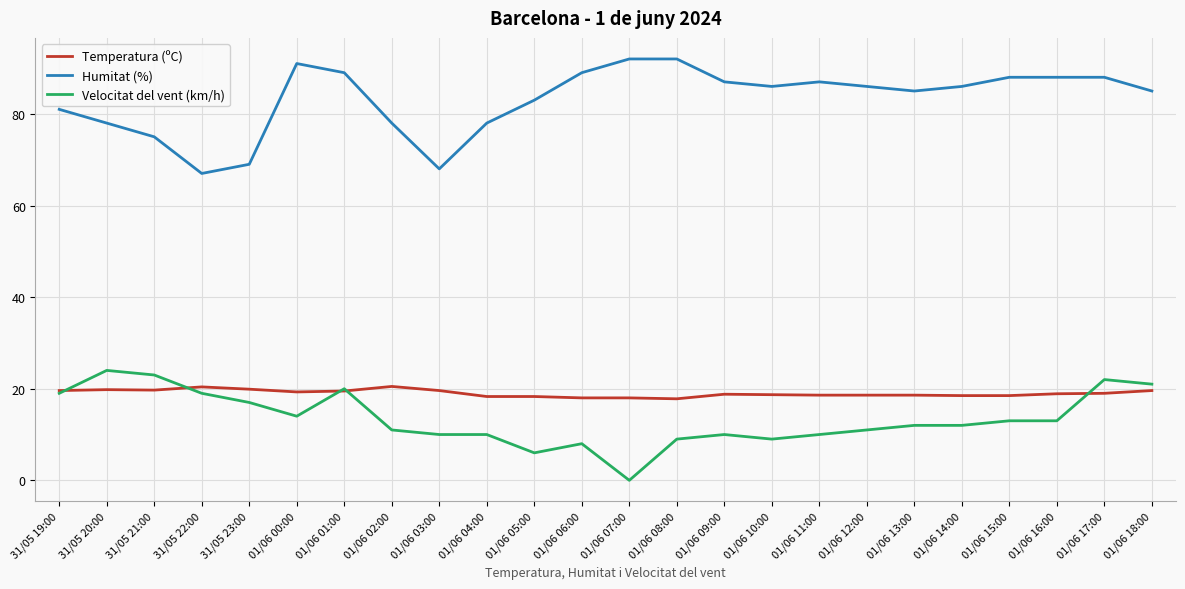

What is the difference between the Humitat (%) values at 01/06 00:00 and 31/05 20:00?

13.0